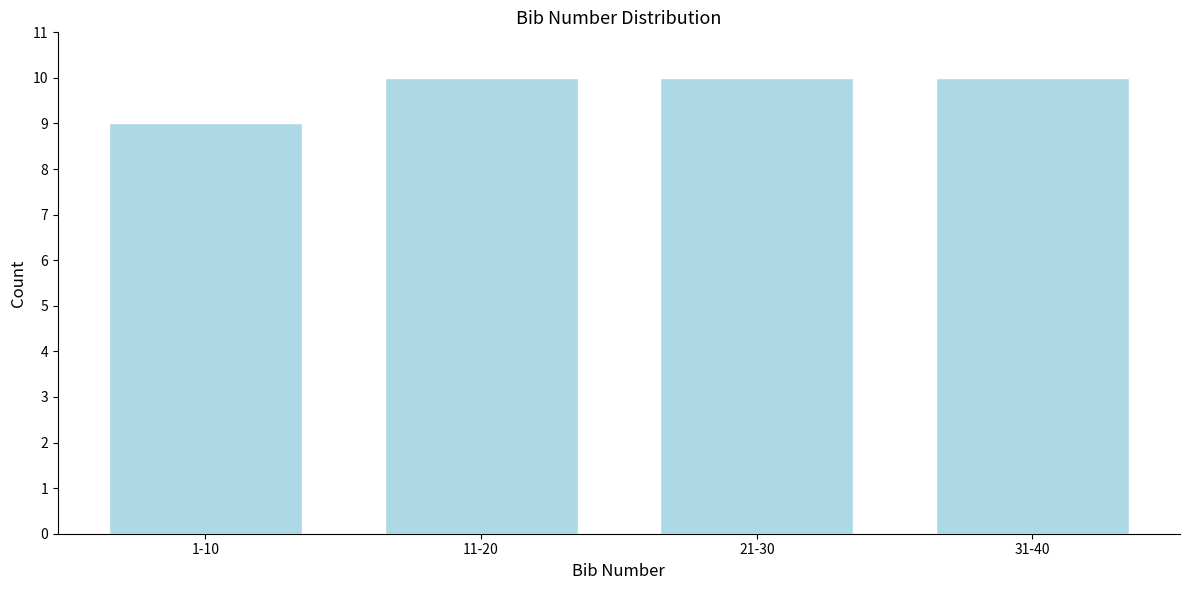

Reading left to right, transcribe all the data shown in this chart.

1-10=9	11-20=10	21-30=10	31-40=10